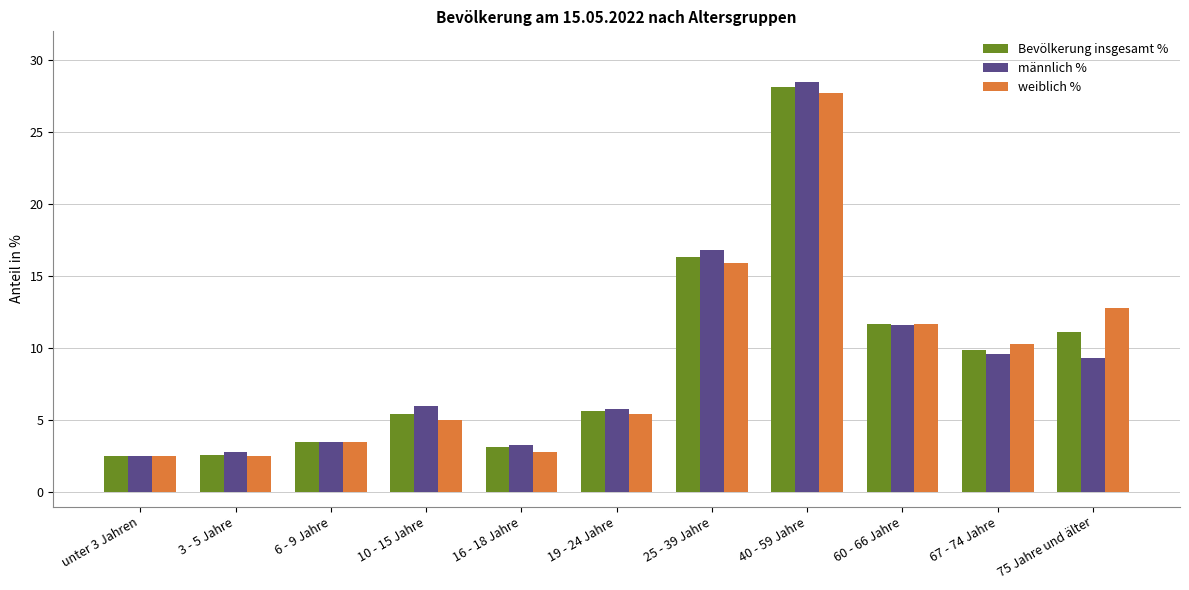

At which label is männlich % closest to 15?

25 - 39 Jahre